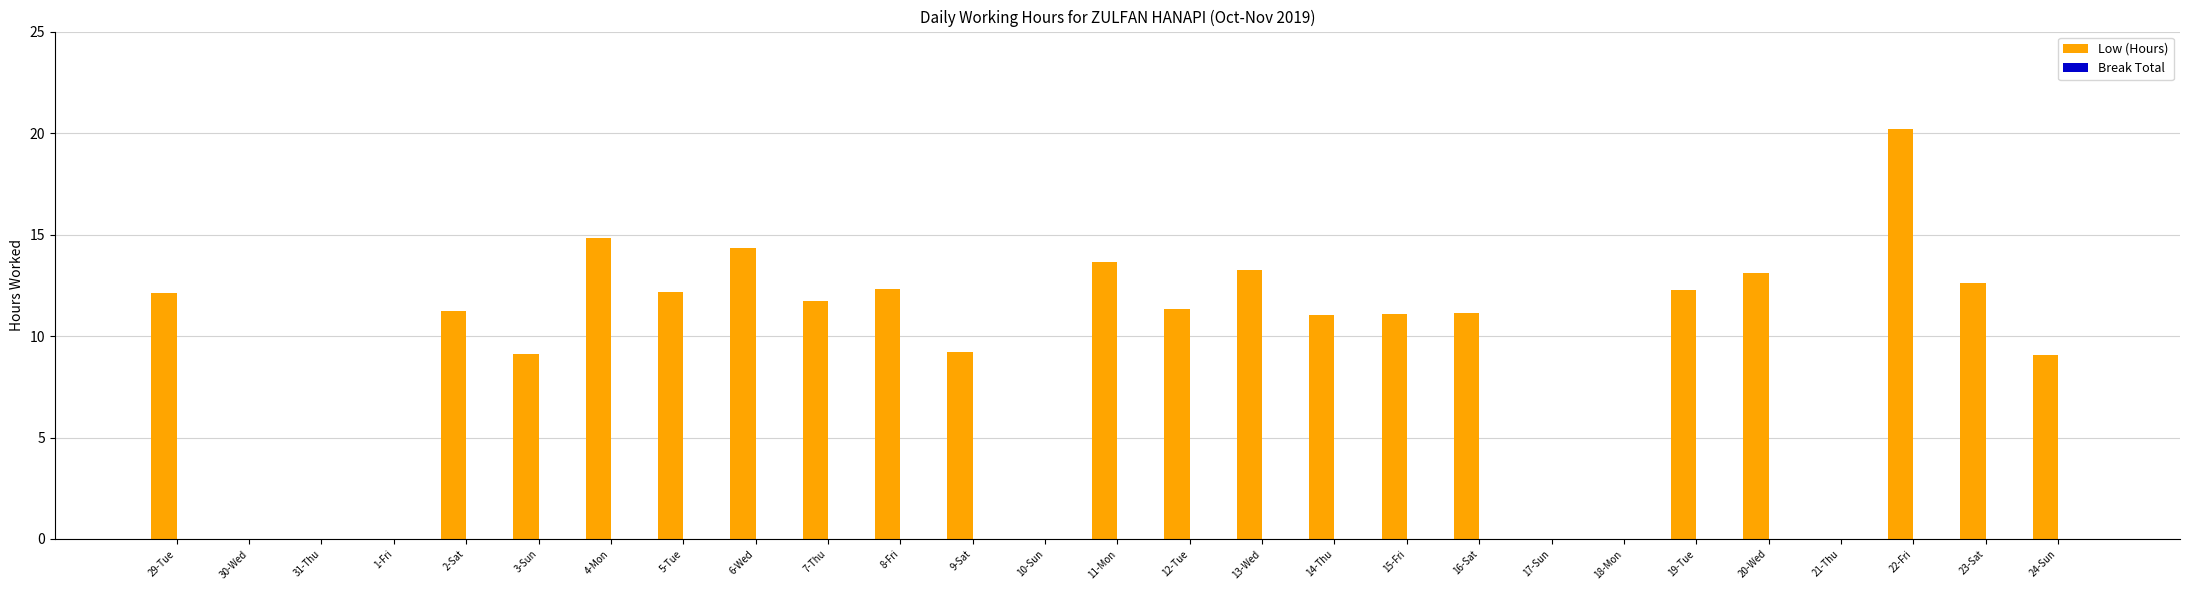

What is the greatest value displayed?

20.2